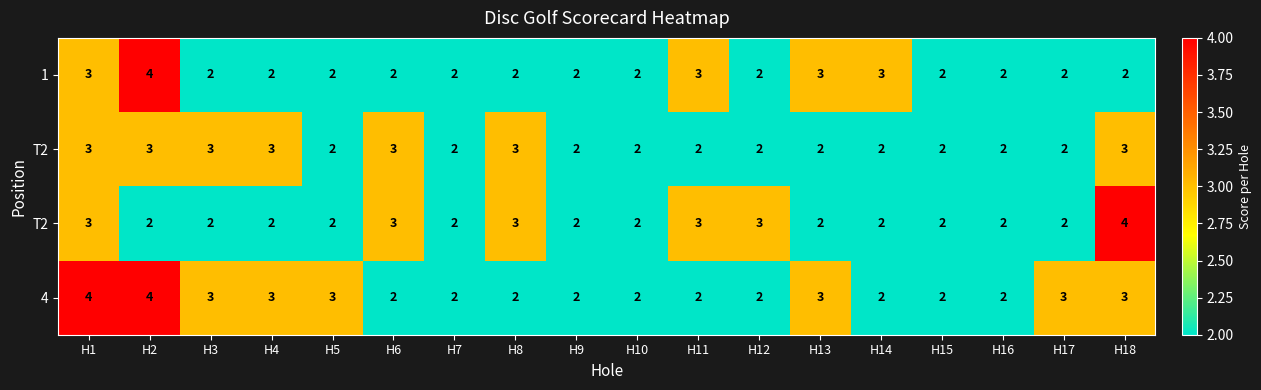

What is the spread (max minus min) of values at H13?

1